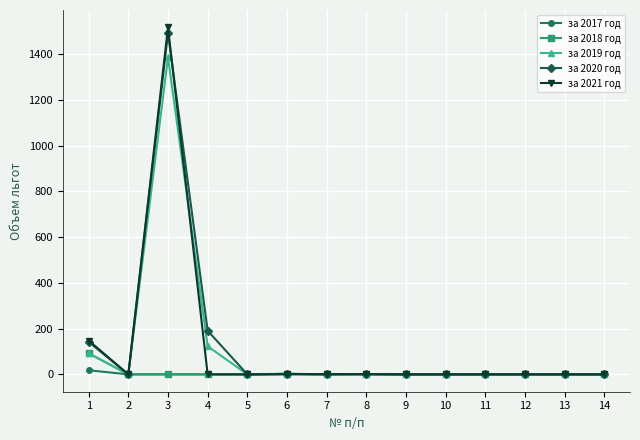

Which series has the widest spread of values?

за 2021 год